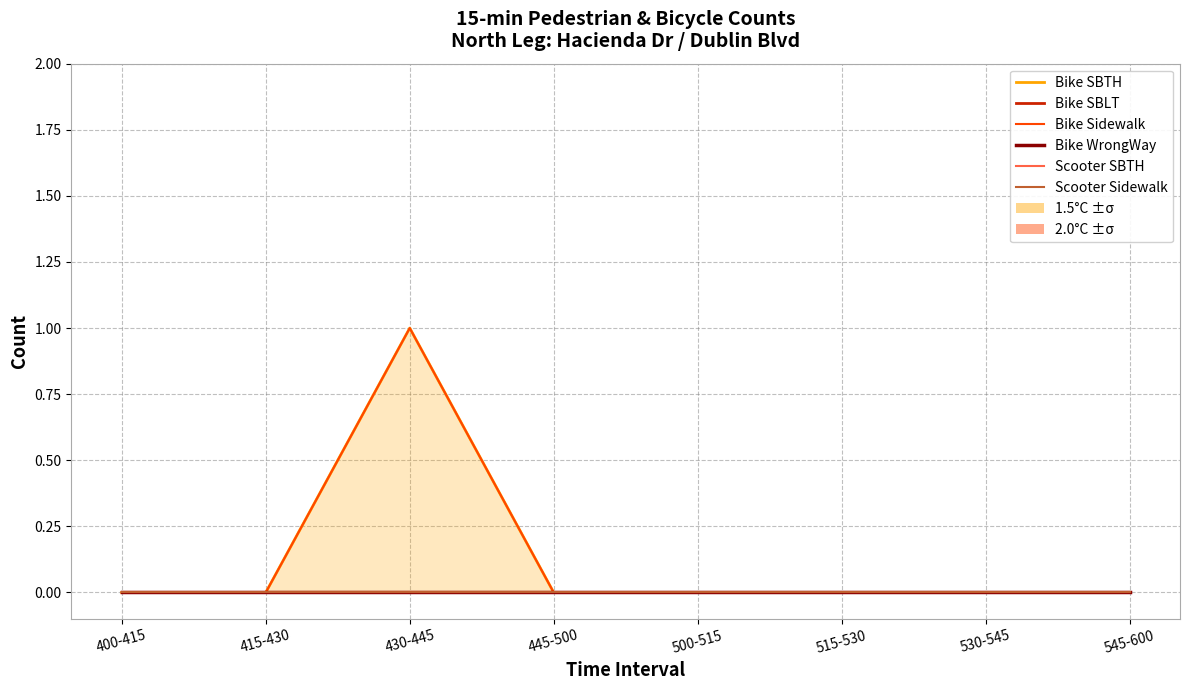

What is the label of the 4th point from the right?

500-515